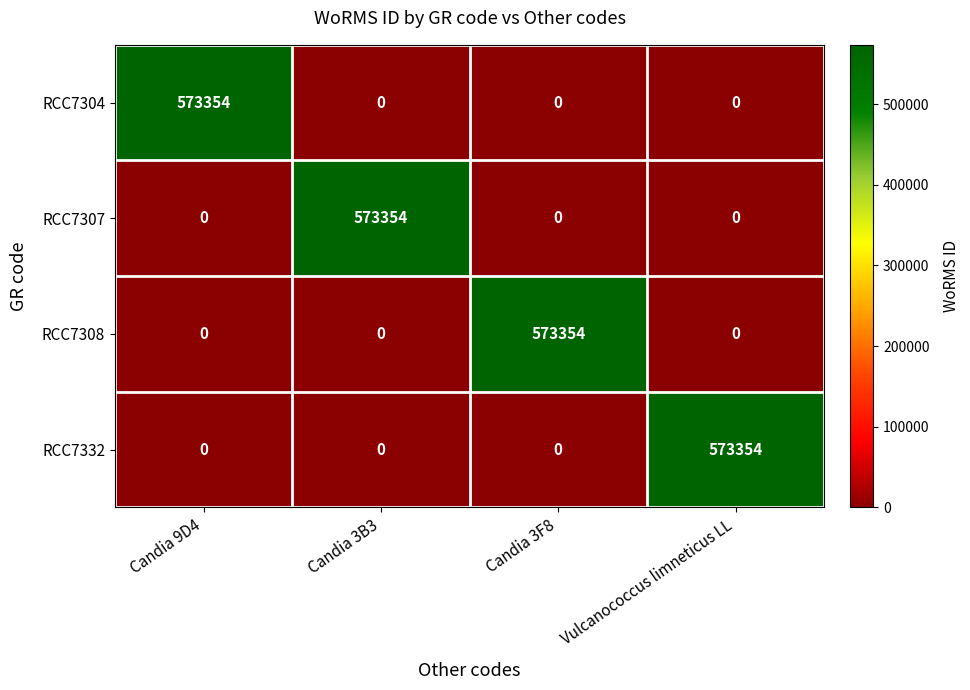

Is it true that RCC7308 equals 573354 at Candia 3F8?

True